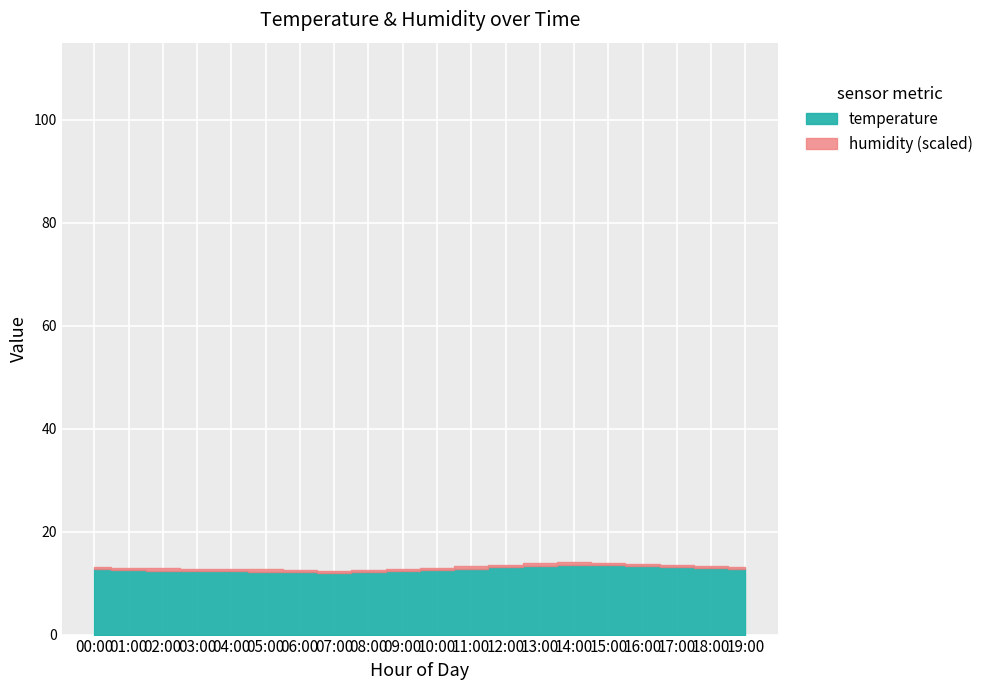

How many data points does each series have?

20